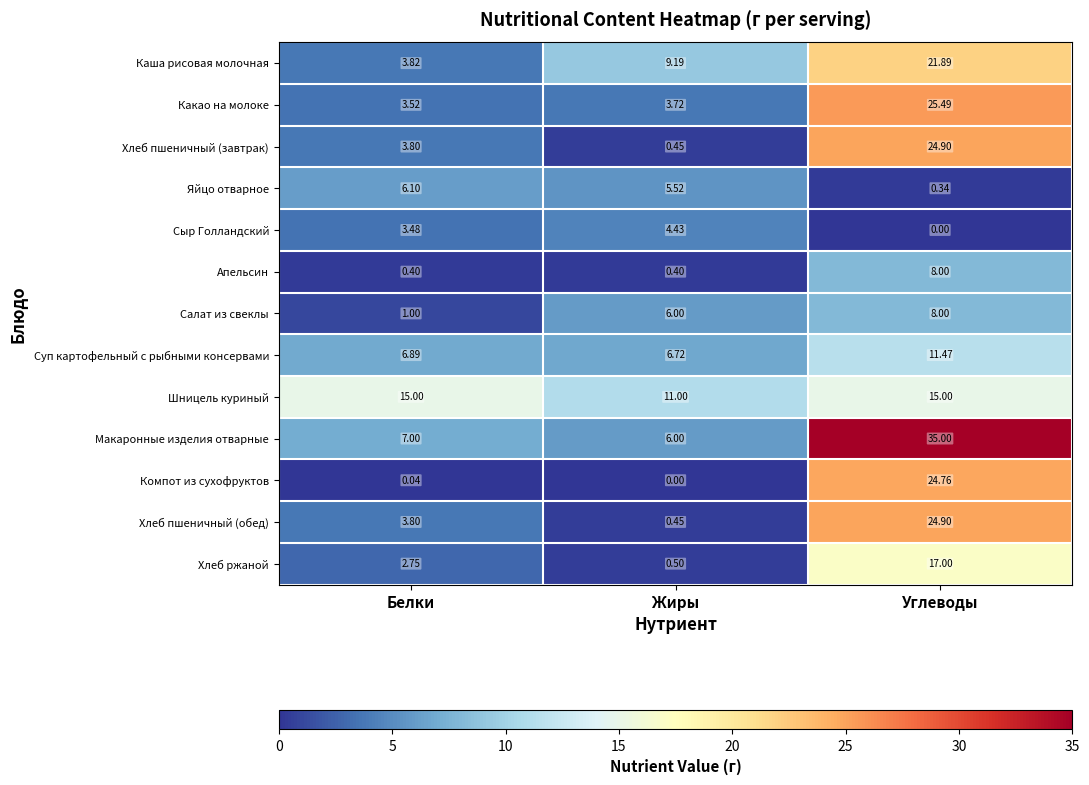

Count the number of categories in the chart.

3